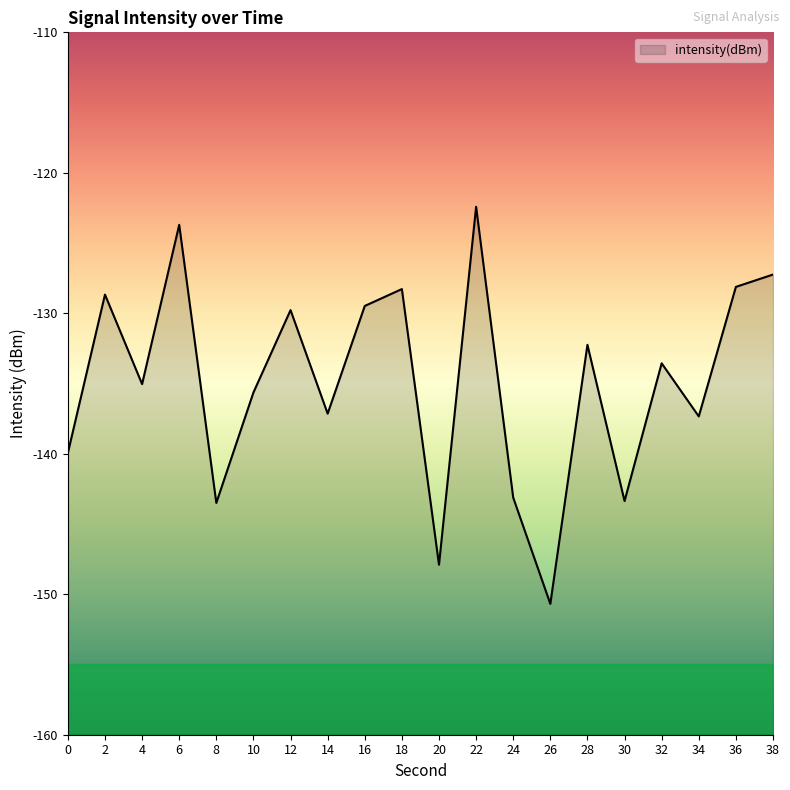

How many series are shown in this chart?

1